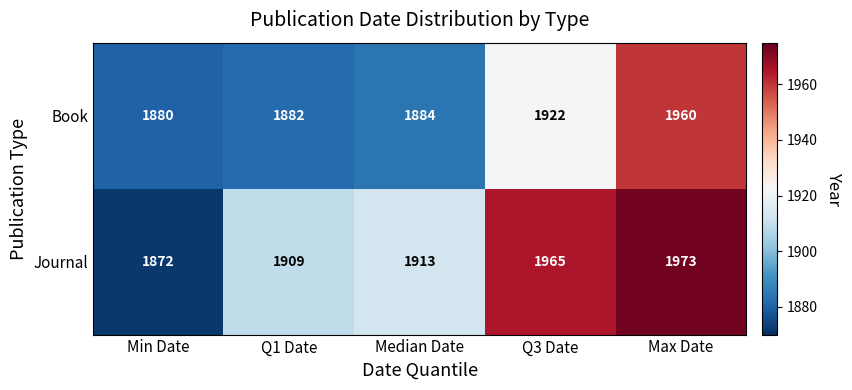

What value does the Journal series have at Median Date, to the nearest 10?

1910